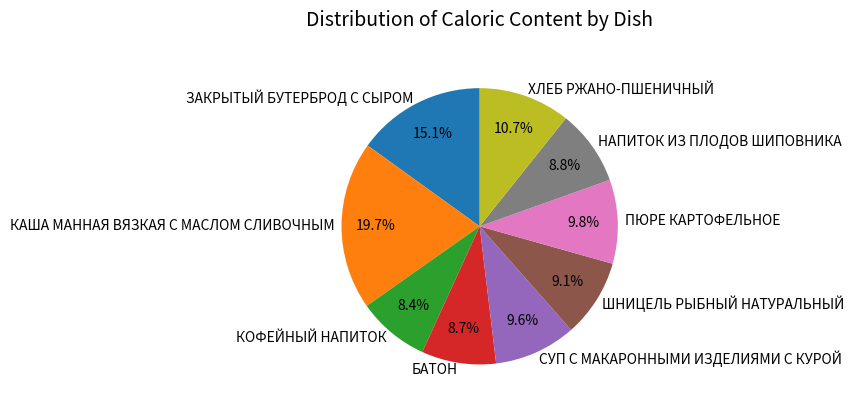

What percentage is the ЗАКРЫТЫЙ БУТЕРБРОД С СЫРОМ slice, to the nearest percent?

15%